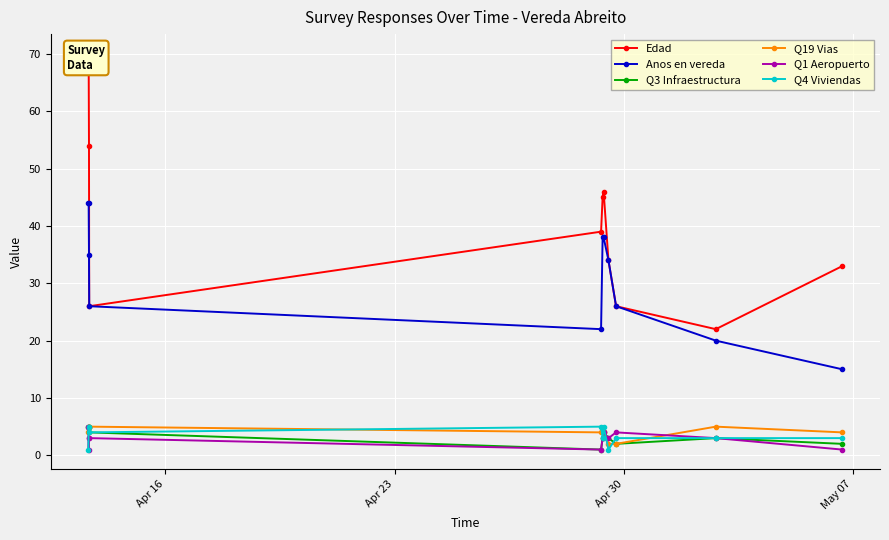

Which series has the largest total across all categories?

Edad